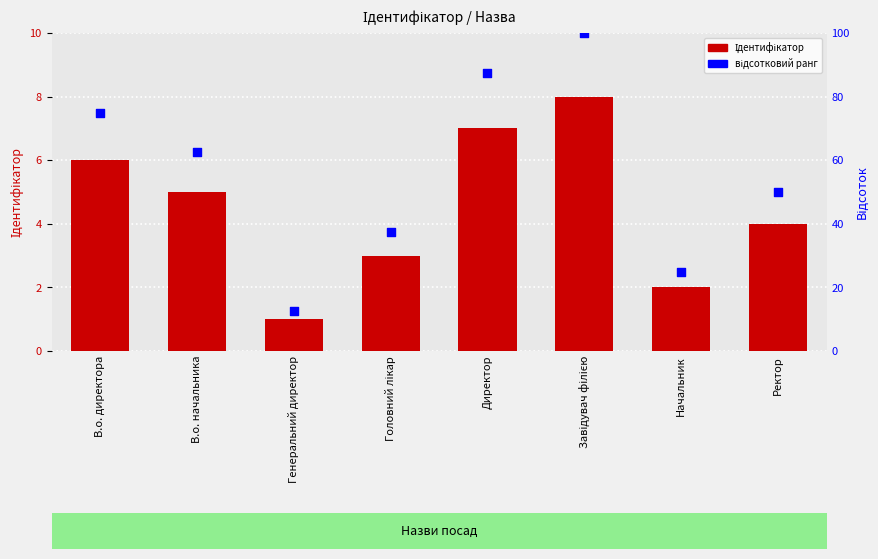

At how many categories does at least one series exceed 52?

4